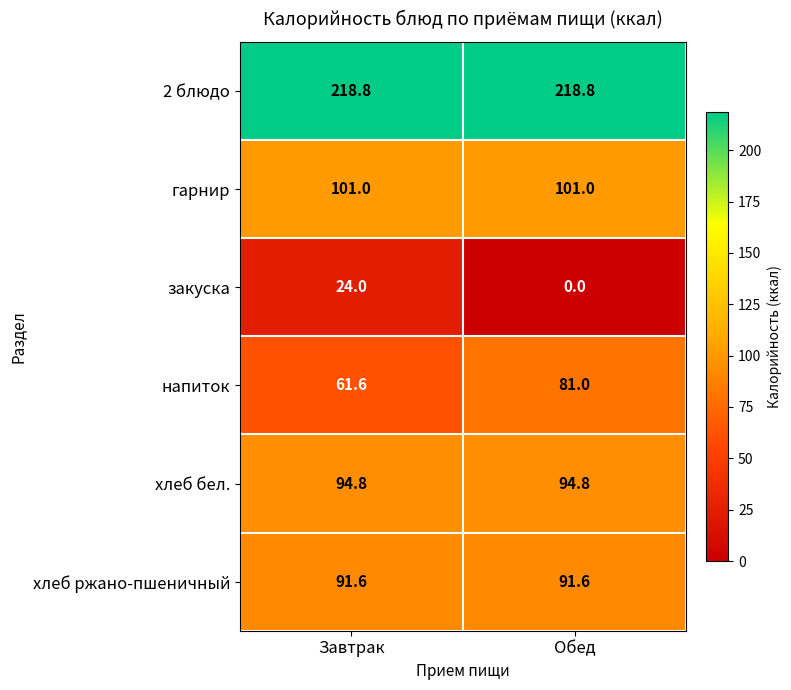

List the series in order of their peak value, highest first.

2 блюдо, гарнир, хлеб бел., хлеб ржано-пшеничный, напиток, закуска